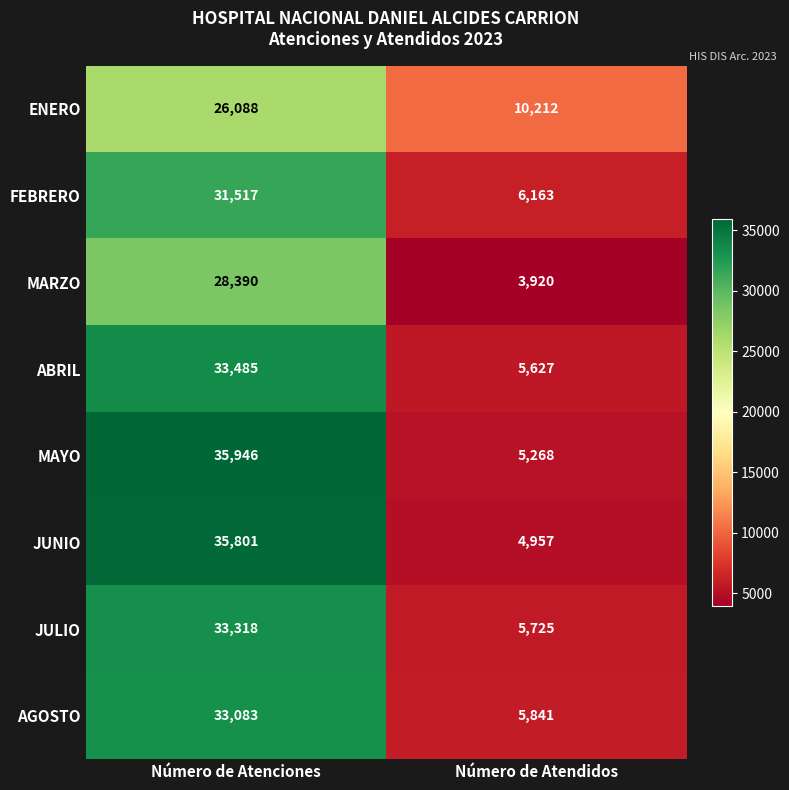

List the series in order of their peak value, lowest first.

ENERO, MARZO, FEBRERO, AGOSTO, JULIO, ABRIL, JUNIO, MAYO